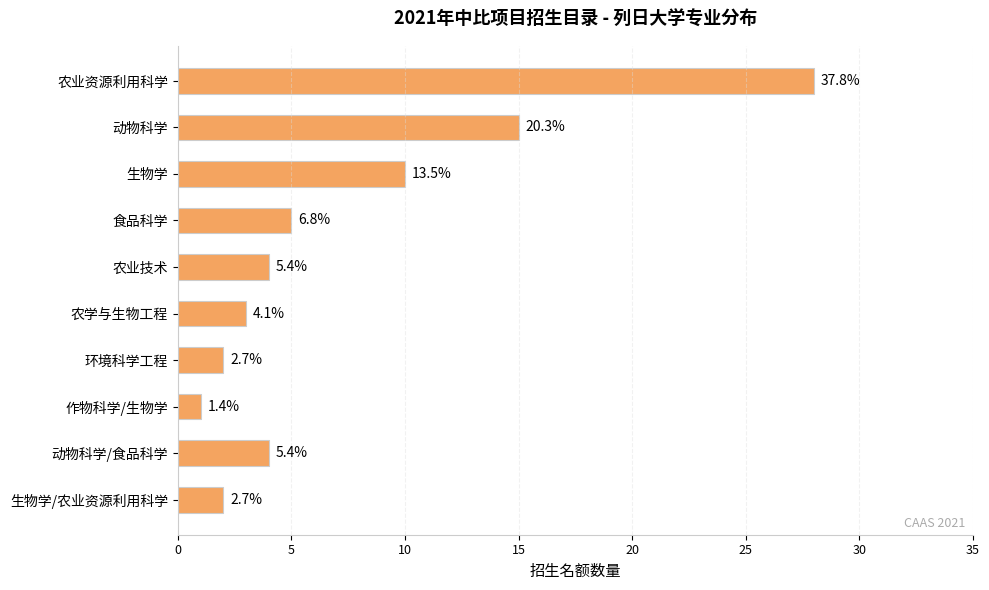

Are the bars horizontal?

Yes